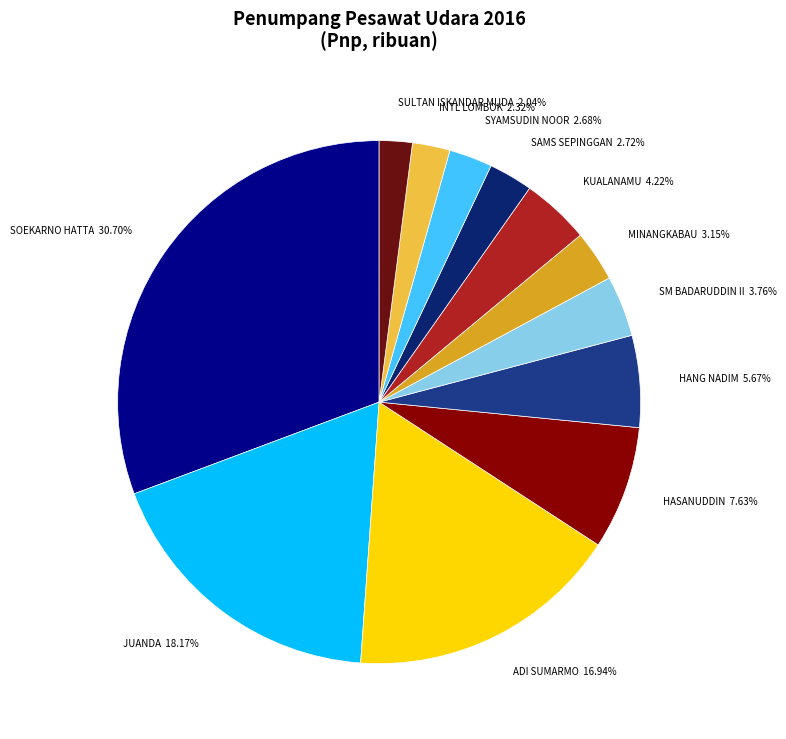

Rank the categories by value from highest to lowest.

SOEKARNO HATTA - JAKARTA, JUANDA - SURABAYA, ADI SUMARMO - SOLO, HASANUDDIN - MAKASSAR, HANG NADIM - BATAM, KUALANAMU - M E D A N, SM BADARUDDIN II - PALEMBANG, MINANGKABAU - PADANG, SAMS SEPINGGAN - BALIK PAPAN, SYAMSUDIN NOOR - BANJARMASIN, BANDARA INTERNATIONAL LOMBOK-LOMBOK, SULTAN ISKANDAR MUDA - ACEH